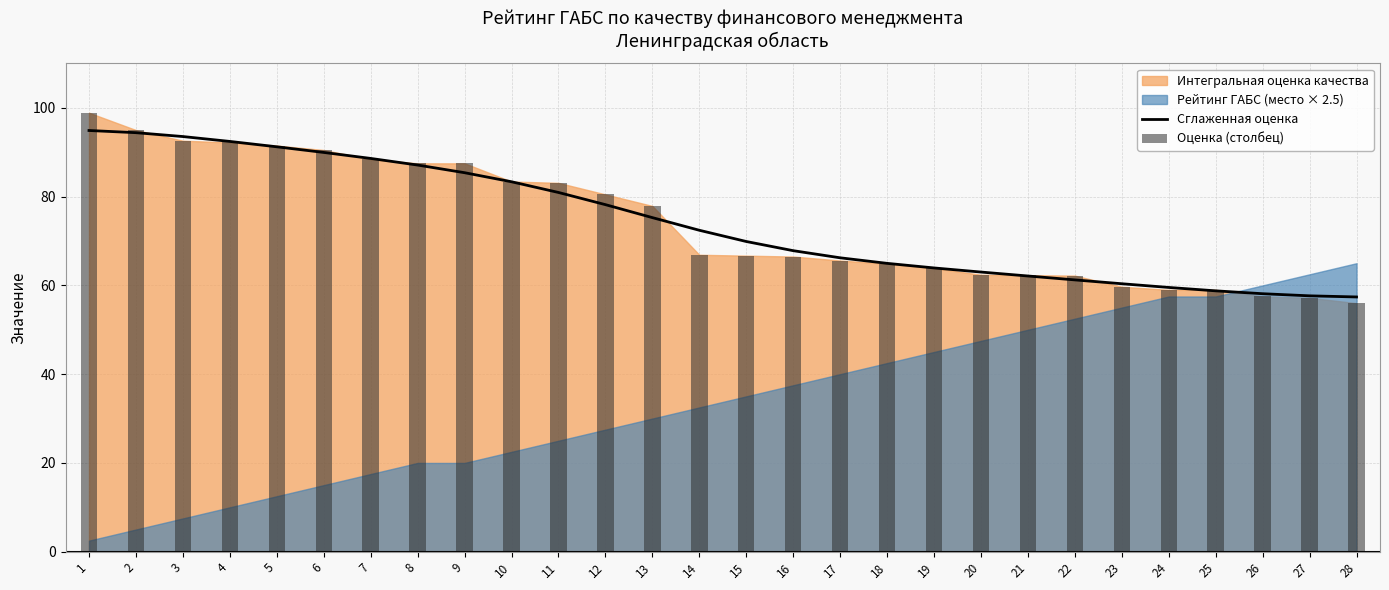

What is the spread (max minus min) of values at 2?

0.6